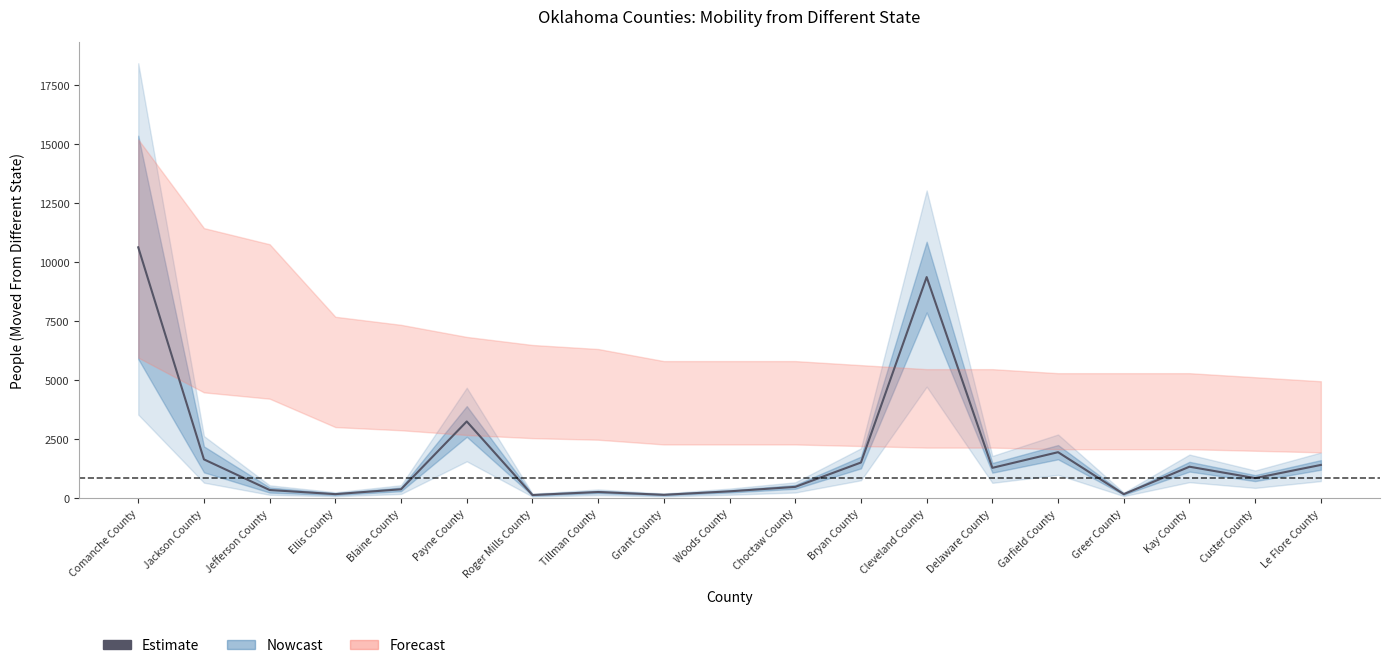

List the labels in order of value, smallest first.

Roger Mills County, Grant County, Ellis County, Greer County, Tillman County, Woods County, Jefferson County, Blaine County, Choctaw County, Custer County, Delaware County, Kay County, Le Flore County, Bryan County, Jackson County, Garfield County, Payne County, Cleveland County, Comanche County